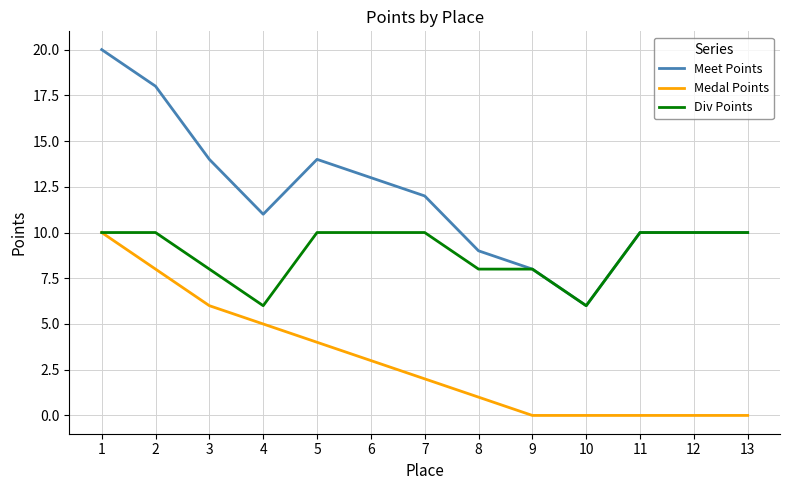

Rank the series by their average value, from lowest to highest.

Medal Points, Div Points, Meet Points